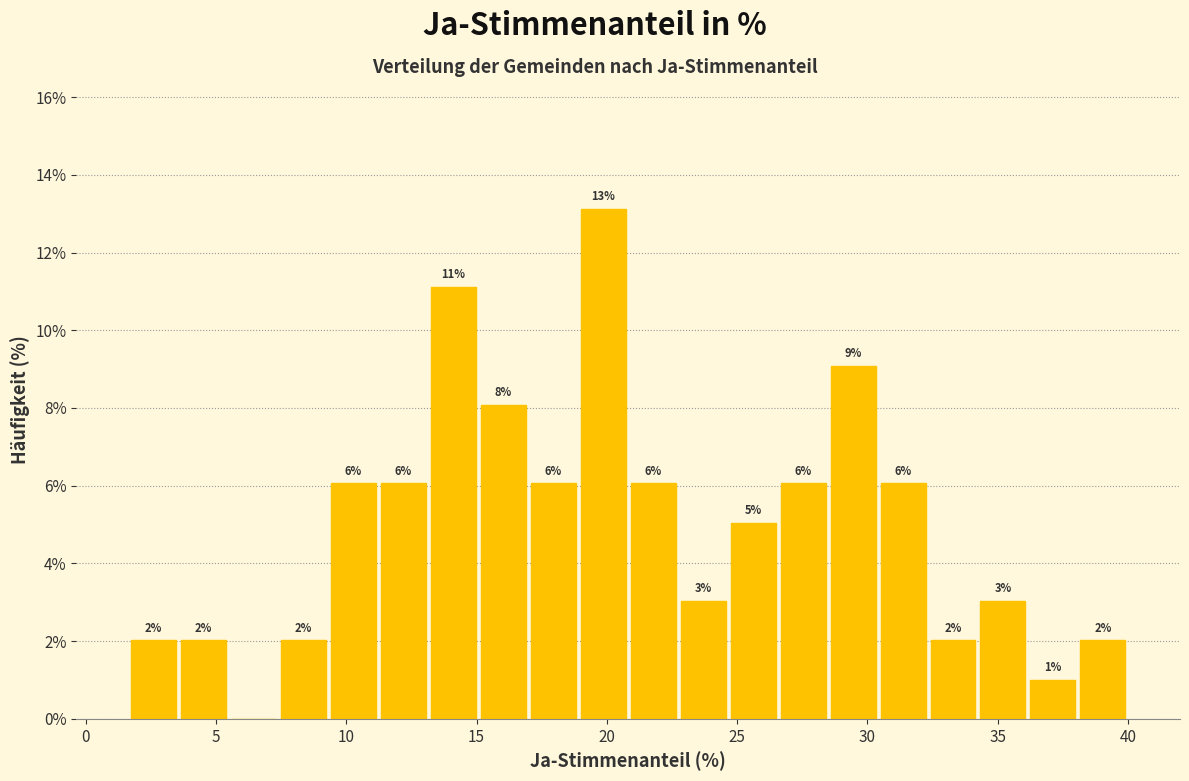

Around what value on the x-axis is the tallest bar? Give the approximate position of its centre, as read against the axis.

20.0